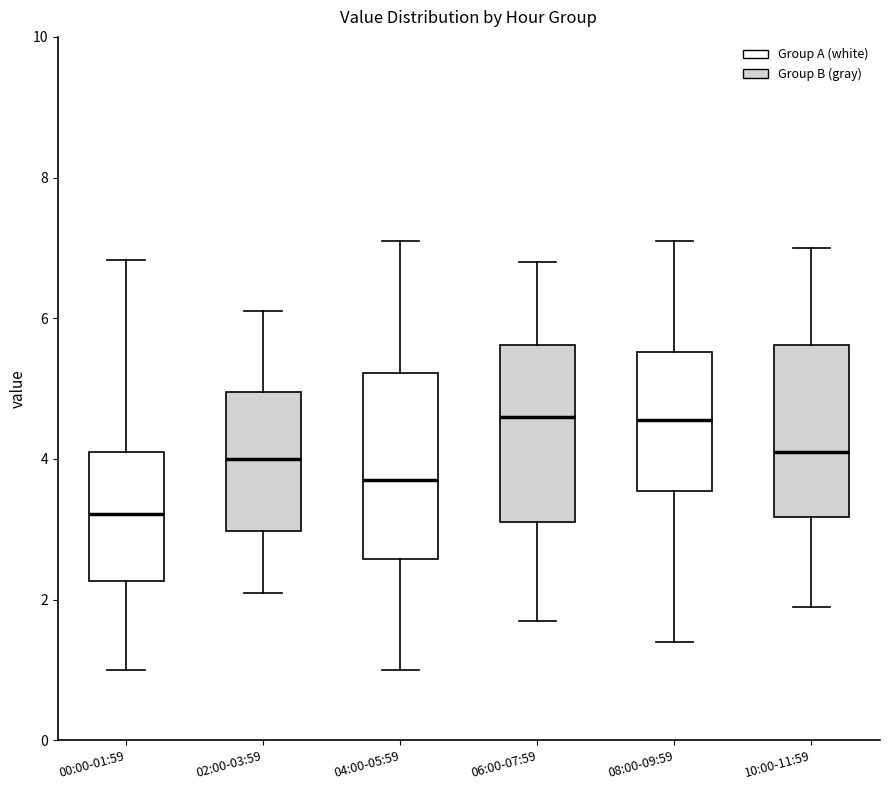

Where is the upper edge of the box for 04:00-05:59 on the y-axis? The values are not printed on the chart, so give them approximately, as read against the axis.

5.2